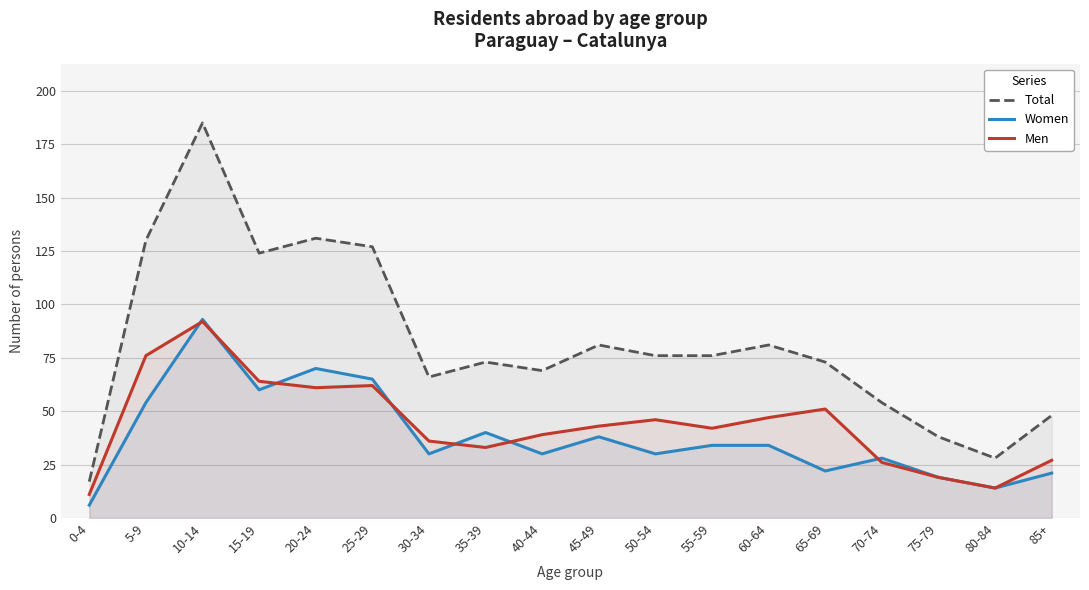

What is the difference between the highest and lowest values at 70-74?

28